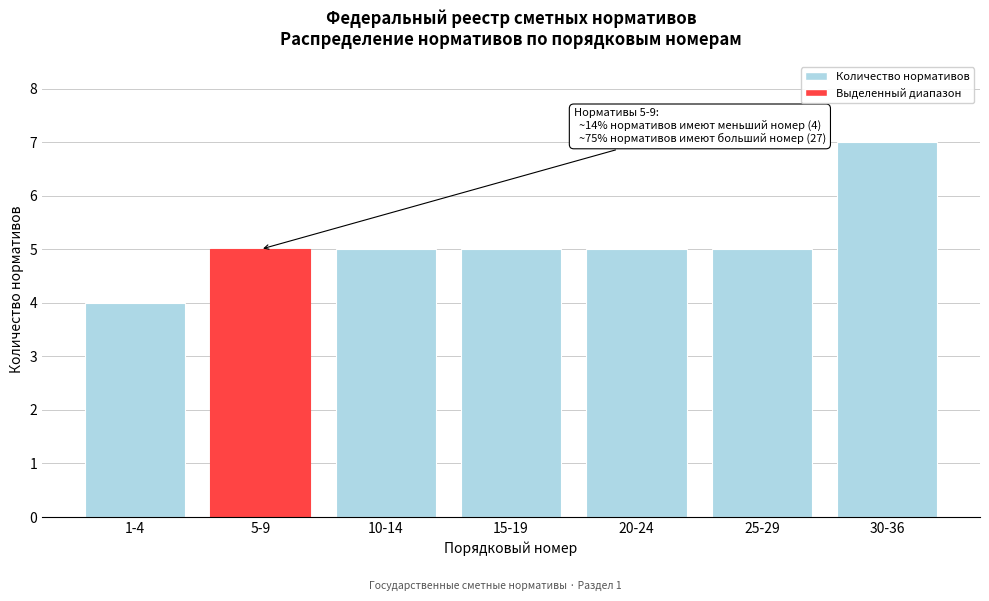

Reading right to left, extract all data points from this chart.

7	5	5	5	5	5	4